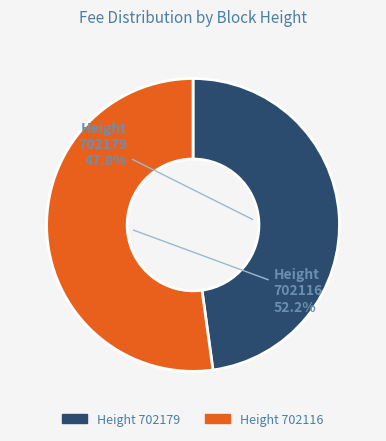

Is there a majority slice in this chart?

Yes